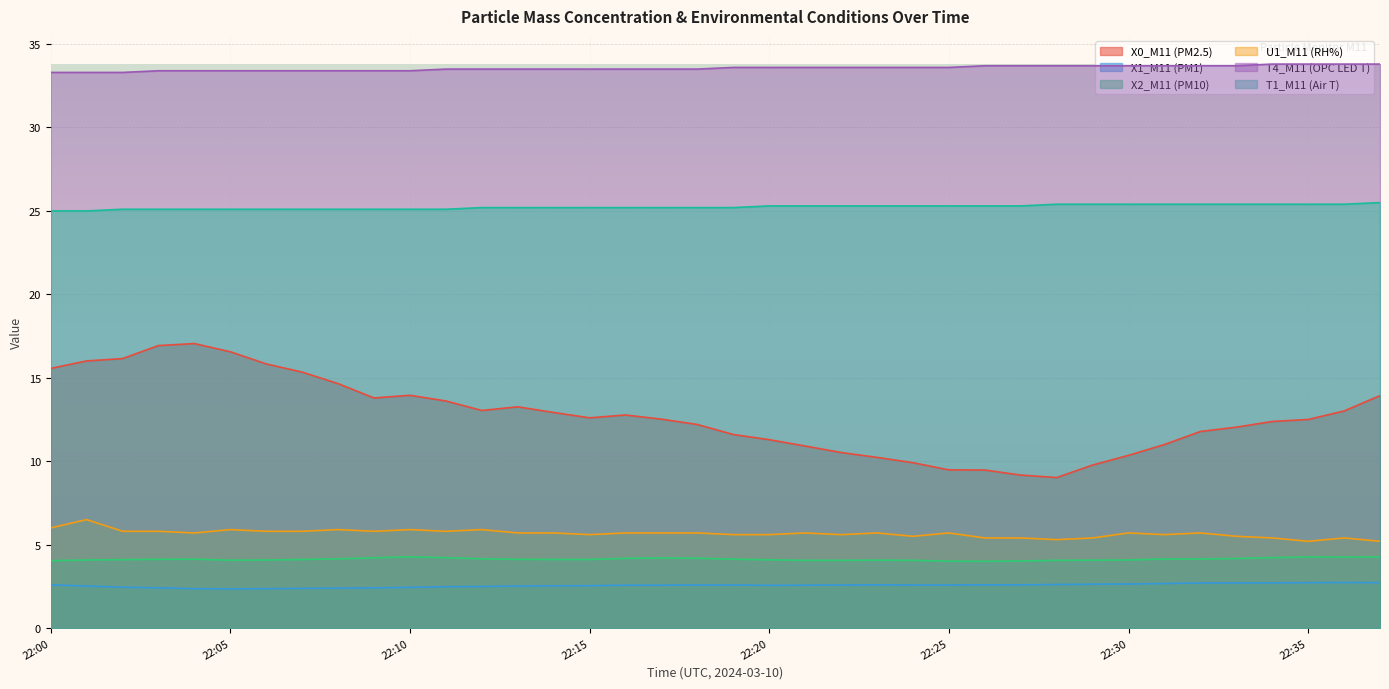

What is the approximate value of T4_M11 (OPC LED T) at 22:28?

33.7